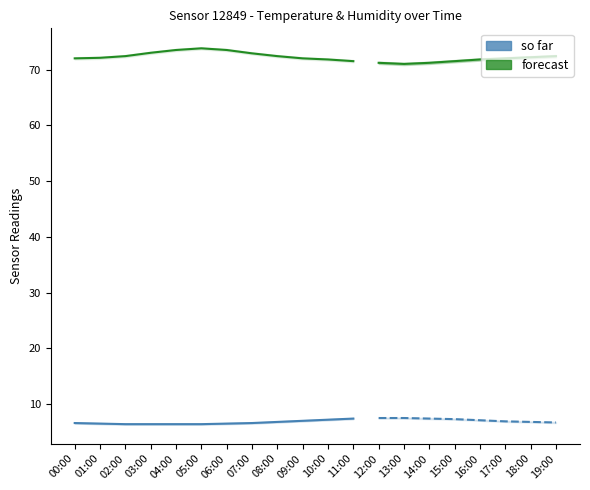

Rank the categories by temperature_low value from highest to lowest.

12:00, 13:00, 11:00, 14:00, 15:00, 10:00, 16:00, 09:00, 17:00, 08:00, 18:00, 19:00, 00:00, 07:00, 01:00, 06:00, 02:00, 03:00, 04:00, 05:00